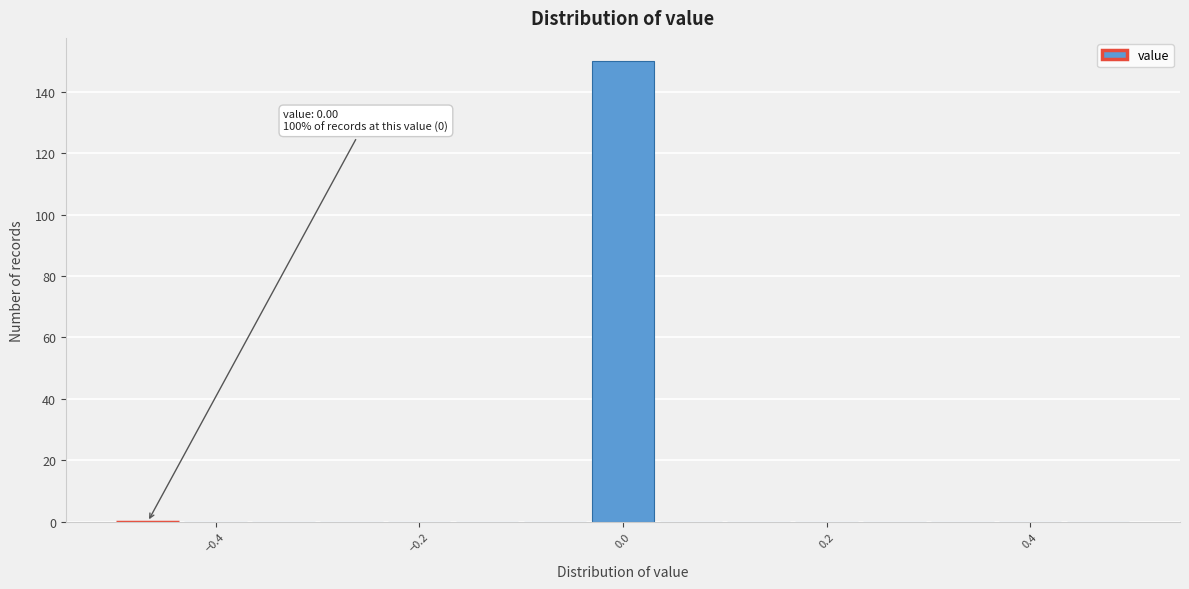

Around what value on the x-axis is the tallest bar? Give the approximate position of its centre, as read against the axis.

0.00